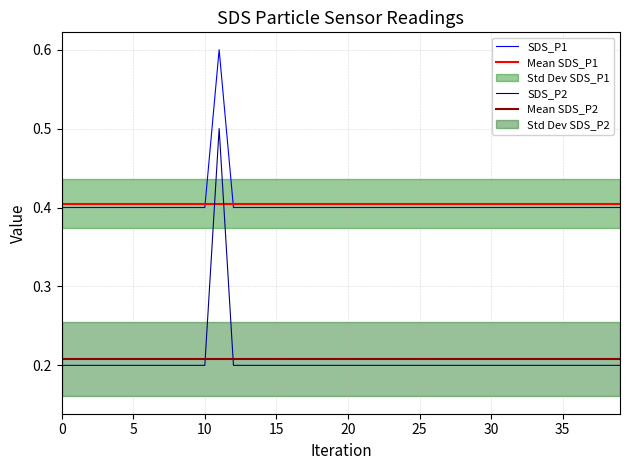

What is the highest value of the SDS_P1 series?

0.6